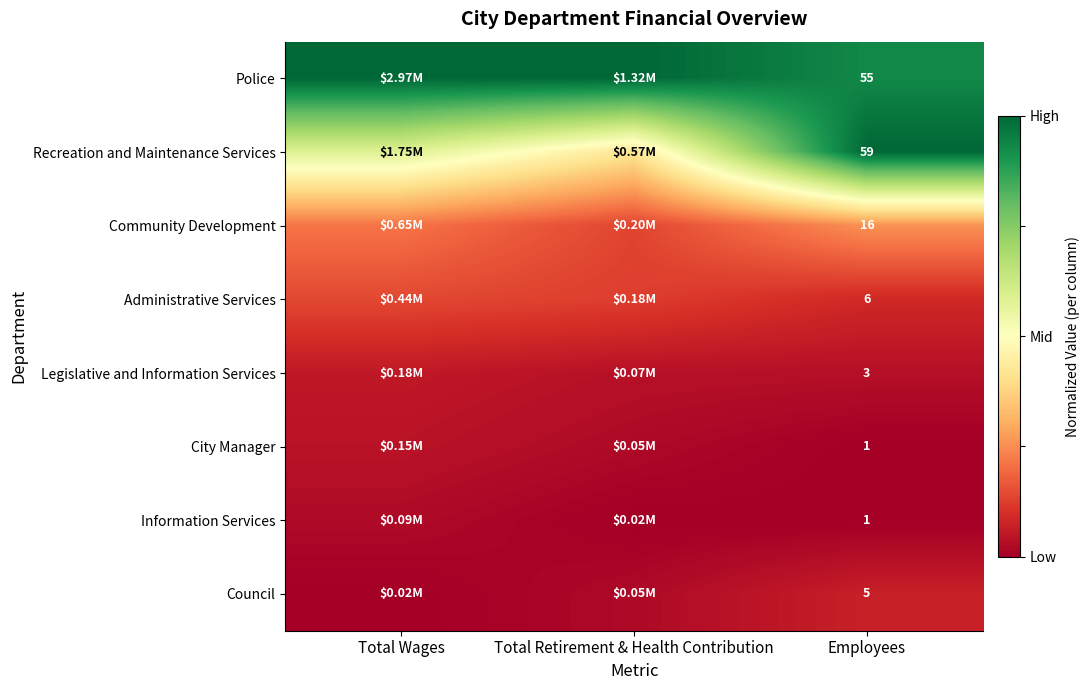

What is the total value across all series at Employees?

146.0